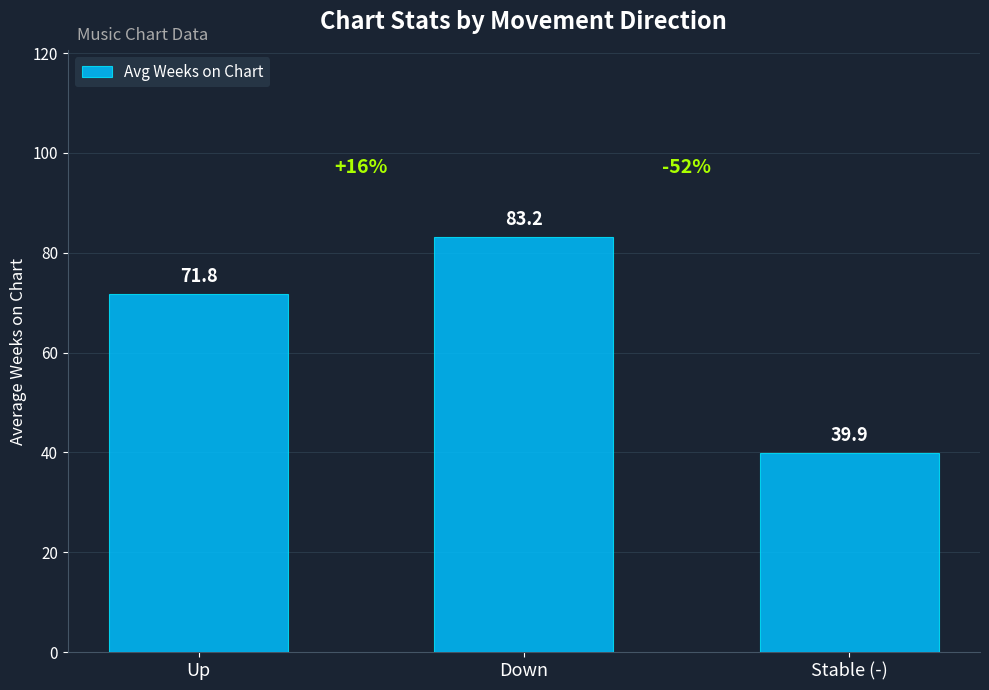

Reading left to right, list all the values displayed in this chart.

71.8	83.2	39.9